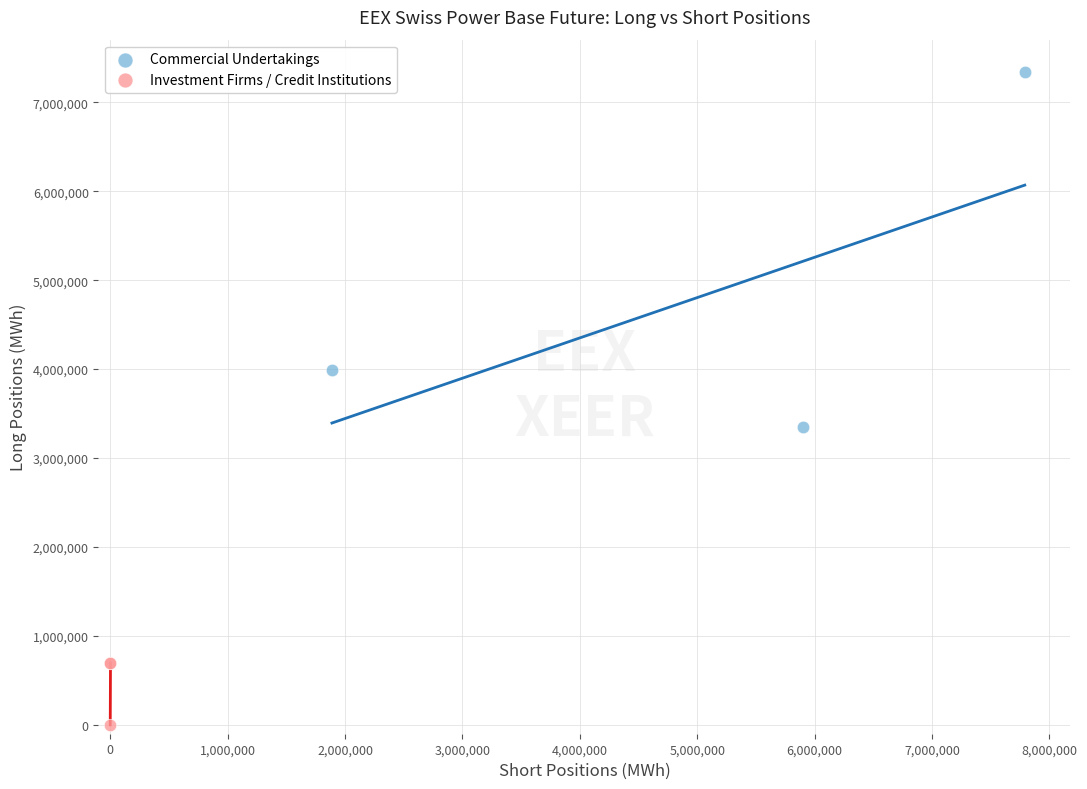

What are all the series names shown in the legend?

Commercial Undertakings, Investment Firms / Credit Institutions